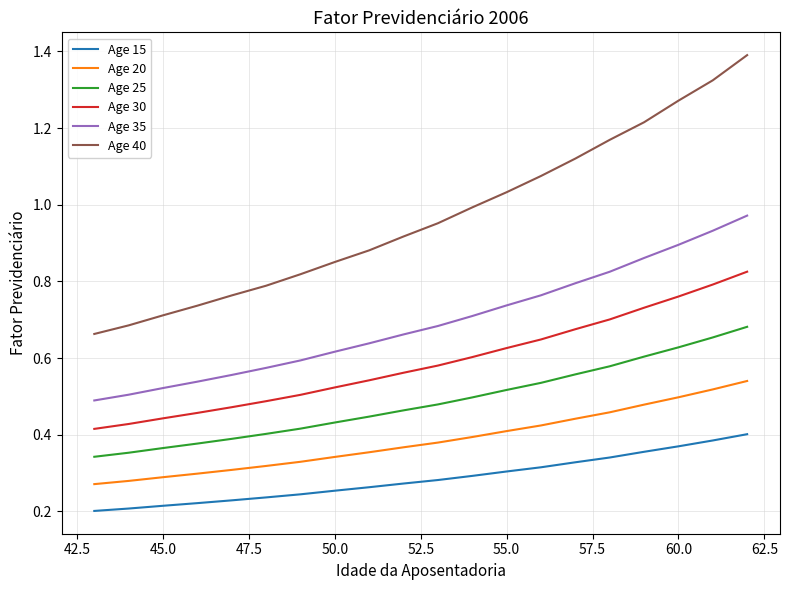

Which series has the largest total across all categories?

Age 40